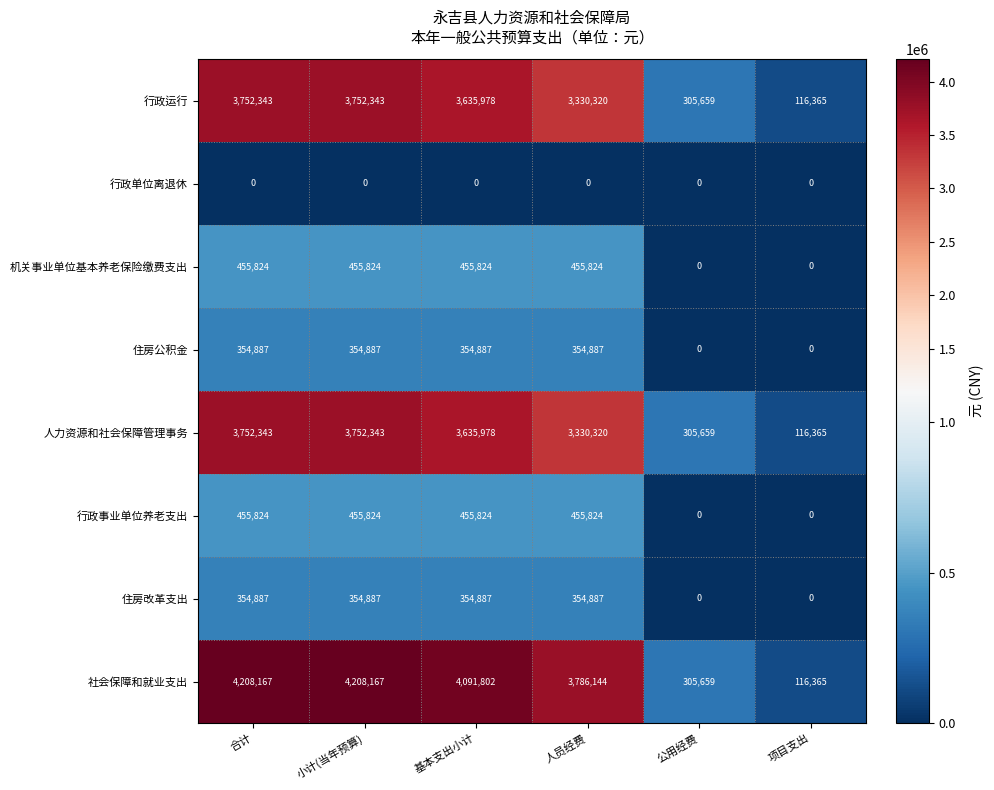

How many 机关事业单位基本养老保险缴费支出 values are between 0 and 455824?

6